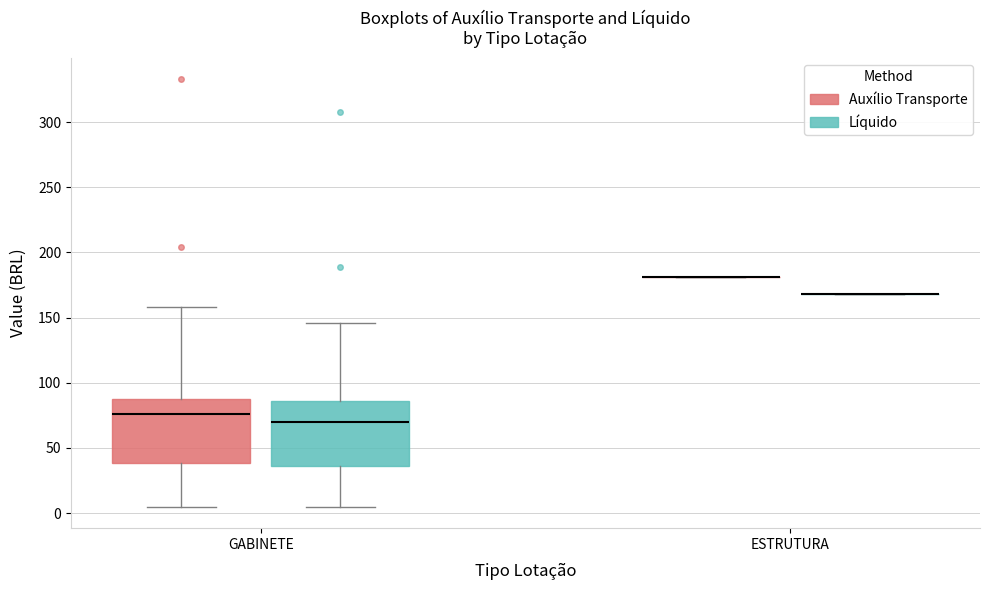

Where is the lower edge of the box for GABINETE (Auxílio Transporte) on the y-axis? The values are not printed on the chart, so give them approximately, as read against the axis.

40